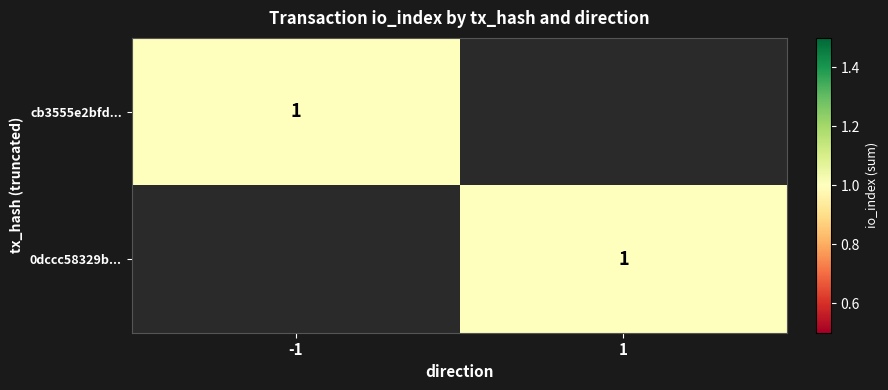

Which series has the largest total across all categories?

0dccc58329ba7036fe5586877e416a49c530182